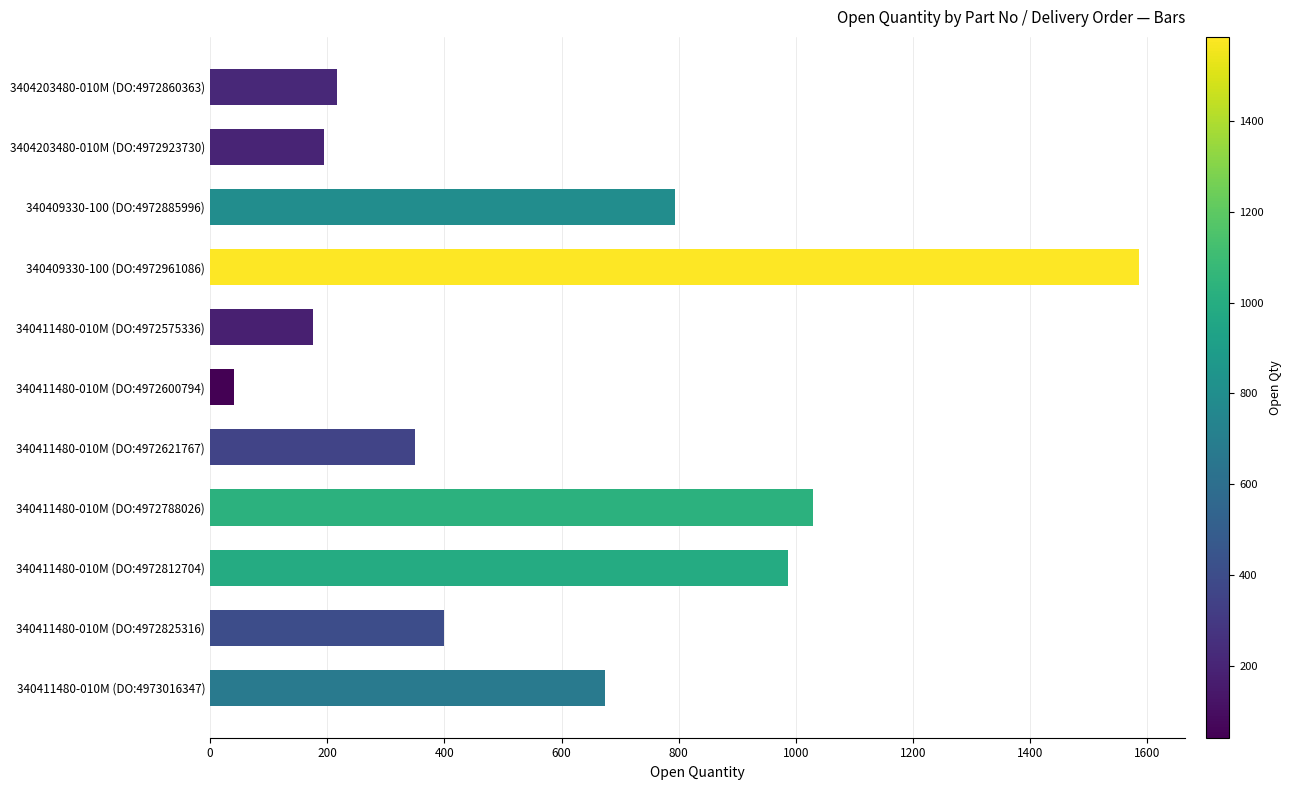

Reading top to bottom, transcribe all the data shown in this chart.

216	194	794	1586	176	41	350	1029	986	400	674